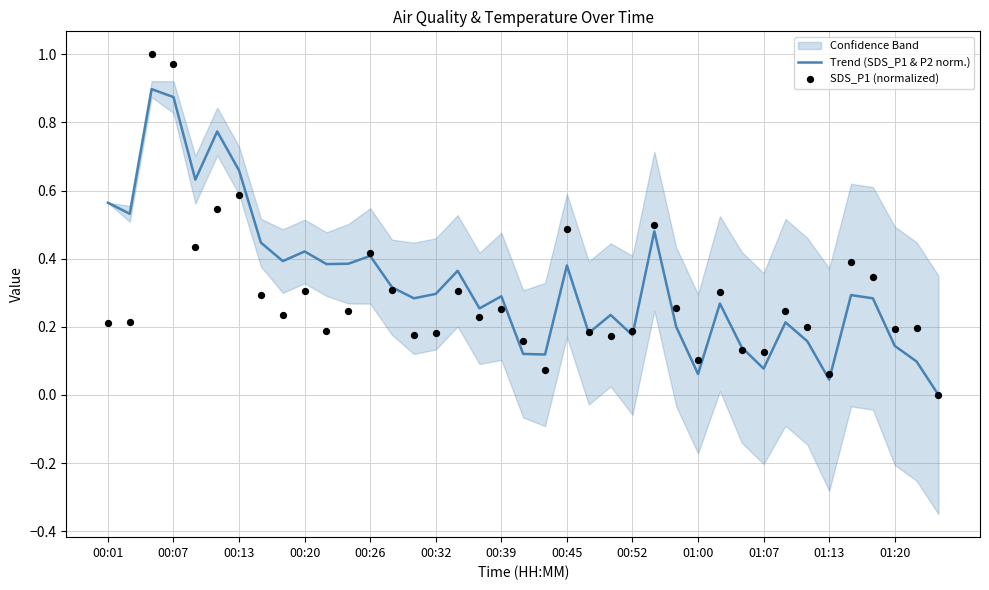

Is it true that Trend (SDS_P1 & P2 norm.) equals 0.1 at 00:52?

False